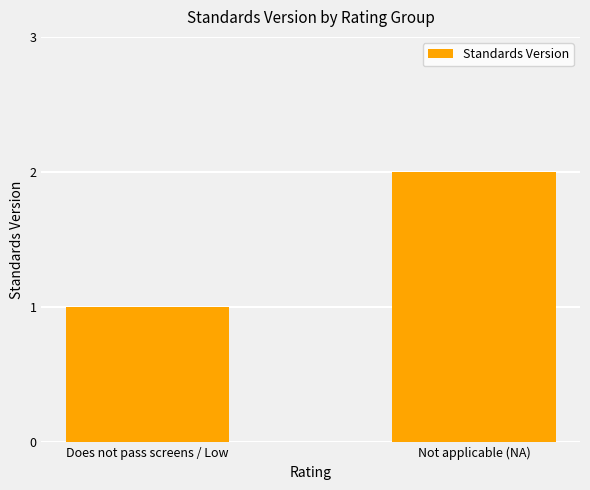

Rank the categories by value from lowest to highest.

Does not pass screens / Low, Not applicable (NA)